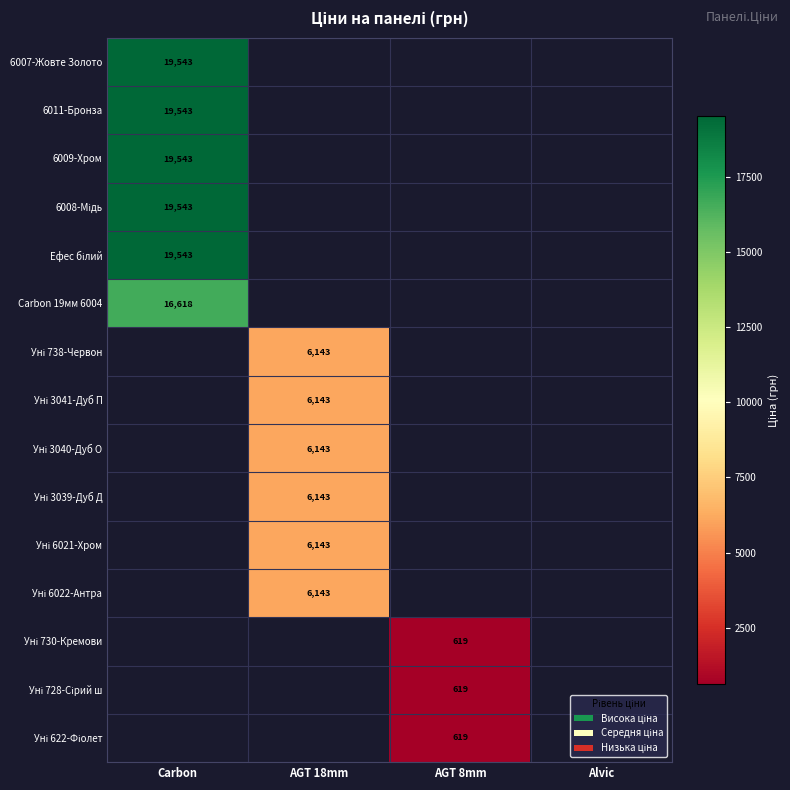

Rank the series by their average value, from highest to lowest.

6007-Жовте Золото, 6011-Бронза, 6009-Хром, 6008-Мідь, Ефес білий, Carbon 19мм 6004, Уні 738-Червон, Уні 3041-Дуб П, Уні 3040-Дуб О, Уні 3039-Дуб Д, Уні 6021-Хром, Уні 6022-Антра, Уні 730-Кремови, Уні 728-Сірий ш, Уні 622-Фіолет